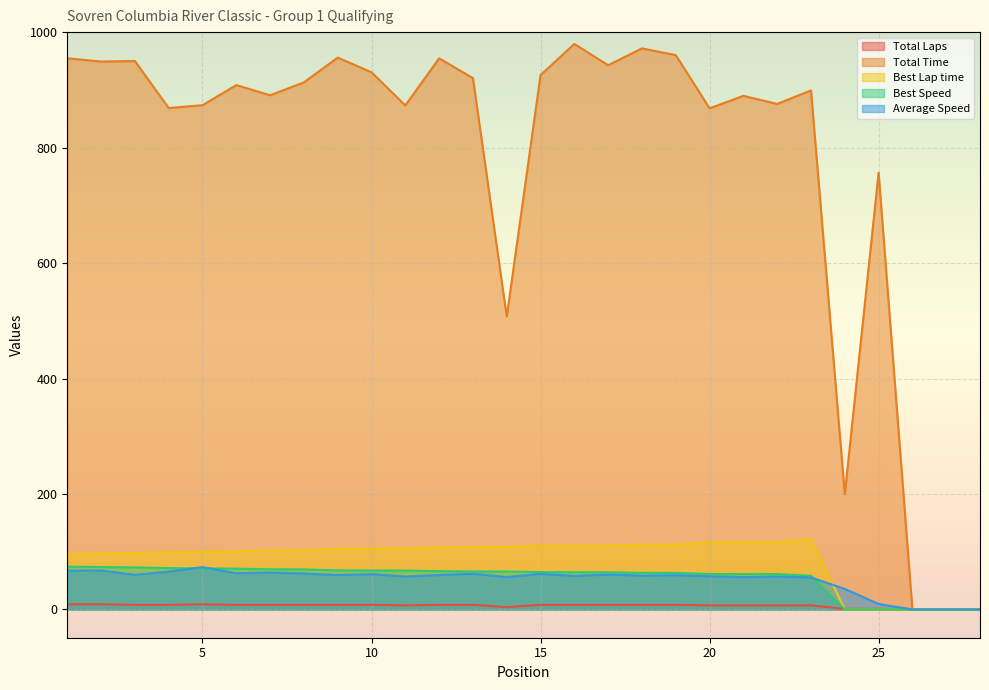

What is the average value of the Average Speed series?

51.7